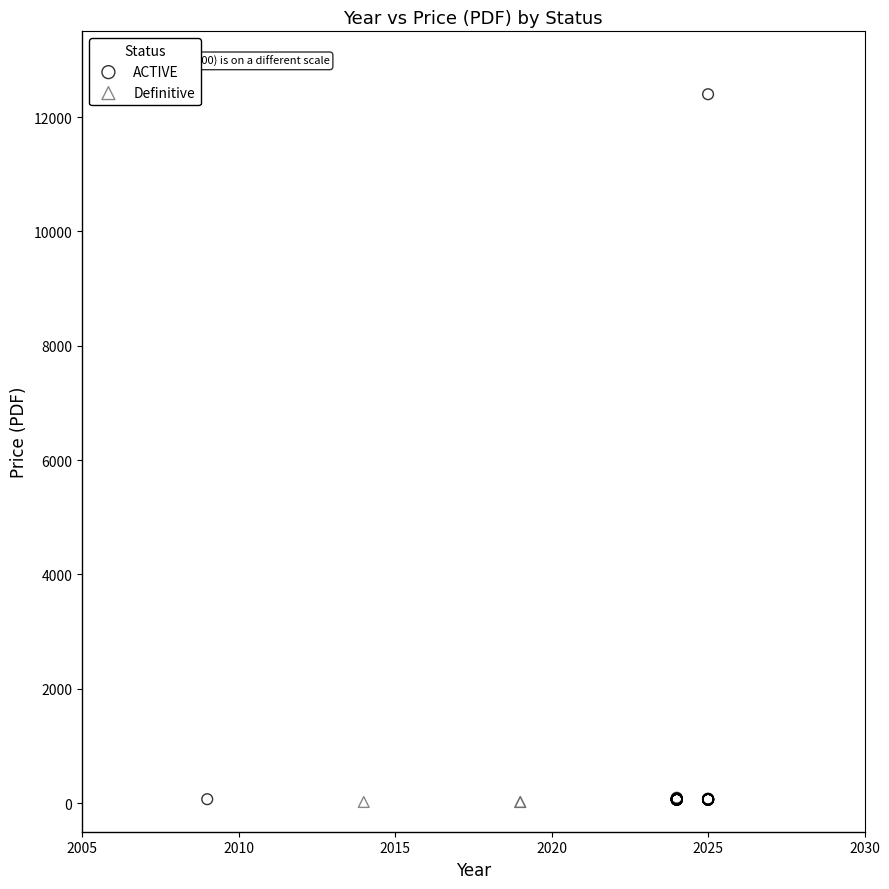

Which series contains the highest Y value?

ACTIVE